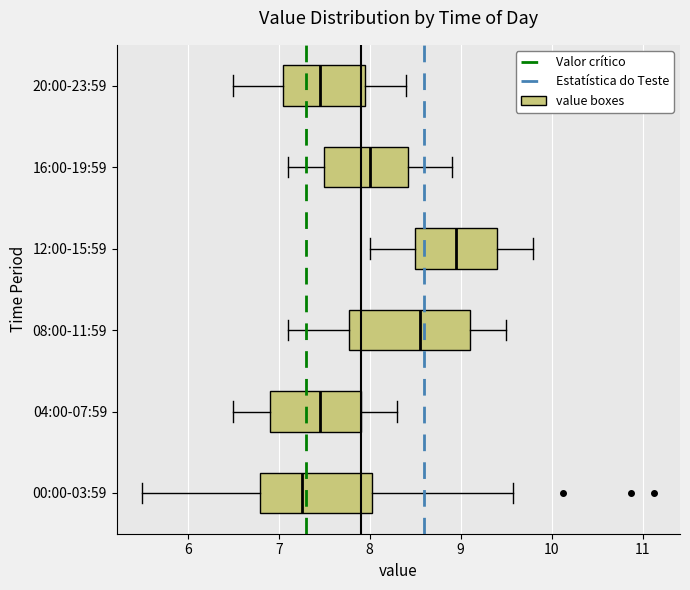

Reading bottom to top, read every box against the x-axis: the position of its median line, the range the box covers, and the ends of its whiskers. The values are not printed on the chart, so give them approximately, as read against the axis.

00:00-03:59: median 7.3, box 6.8 to 8.0, whiskers 5.5 to 9.6
04:00-07:59: median 7.5, box 6.9 to 7.9, whiskers 6.5 to 8.3
08:00-11:59: median 8.6, box 7.8 to 9.1, whiskers 7.1 to 9.5
12:00-15:59: median 9.0, box 8.5 to 9.4, whiskers 8.0 to 9.8
16:00-19:59: median 8.0, box 7.5 to 8.4, whiskers 7.1 to 8.9
20:00-23:59: median 7.5, box 7.1 to 8.0, whiskers 6.5 to 8.4